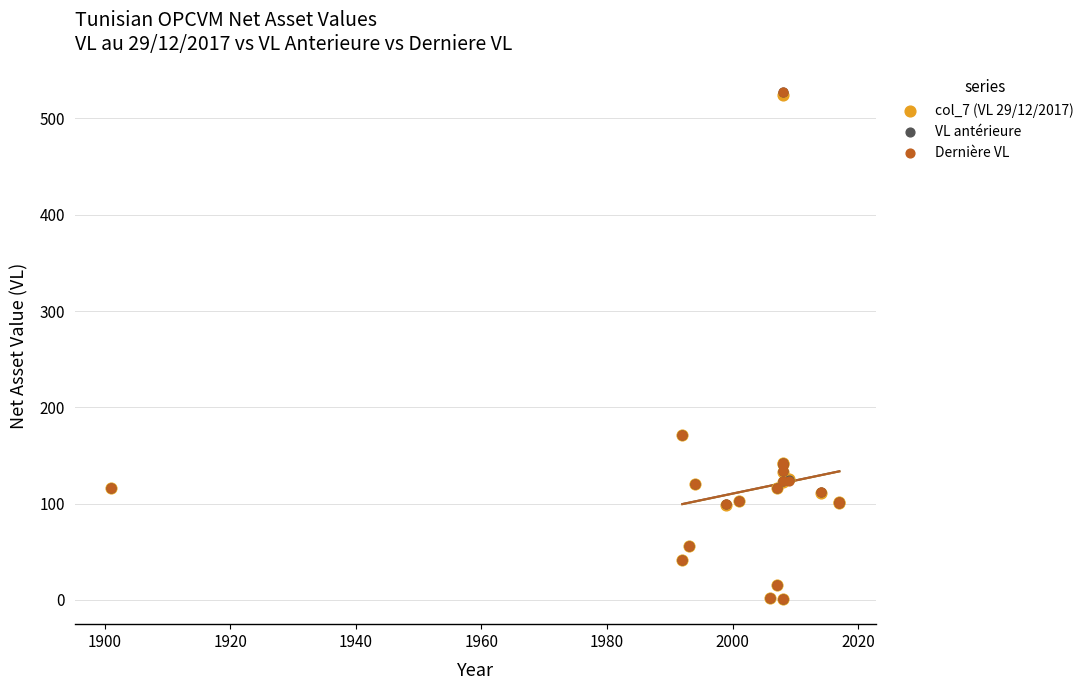

Which series reaches the minimum Y coordinate?

col_7 (VL 29/12/2017)